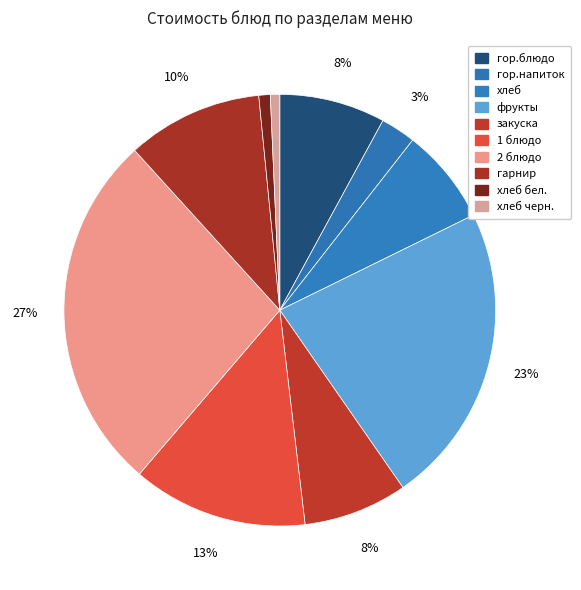

Is there a majority slice in this chart?

No